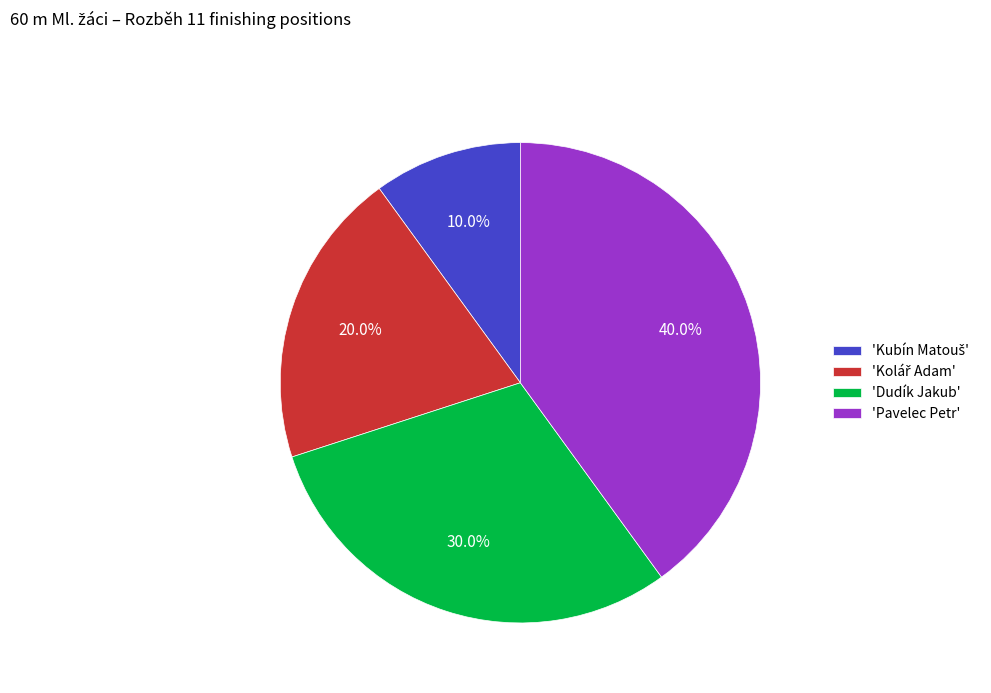

Which category has the biggest portion of the pie?

'Pavelec Petr'